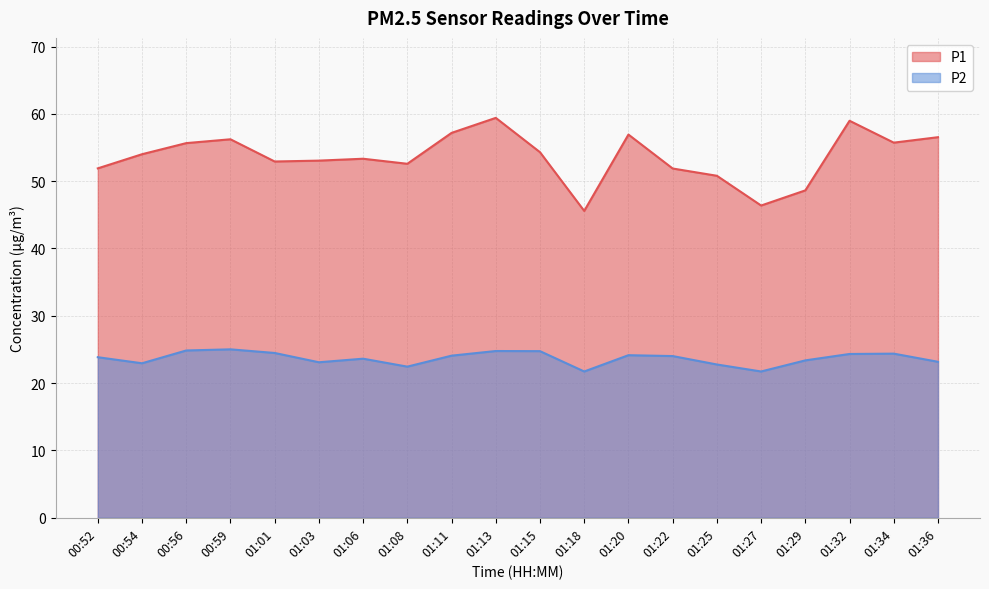

Where is P2 nearest to the value 23?

00:54